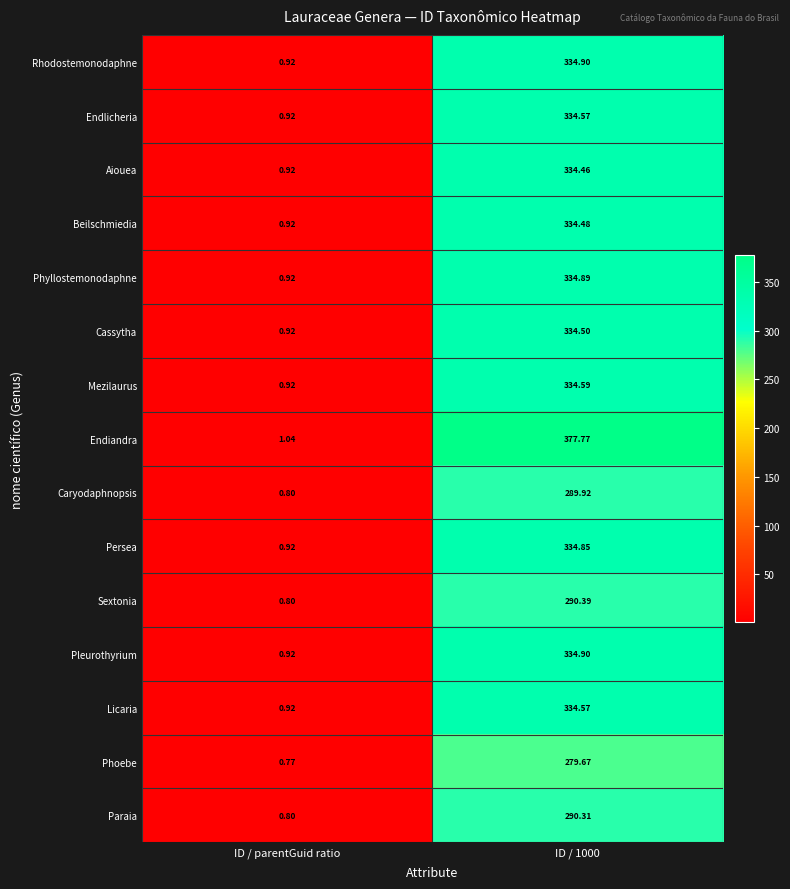

Where is Caryodaphnopsis nearest to the value 145?

ID / parentGuid ratio